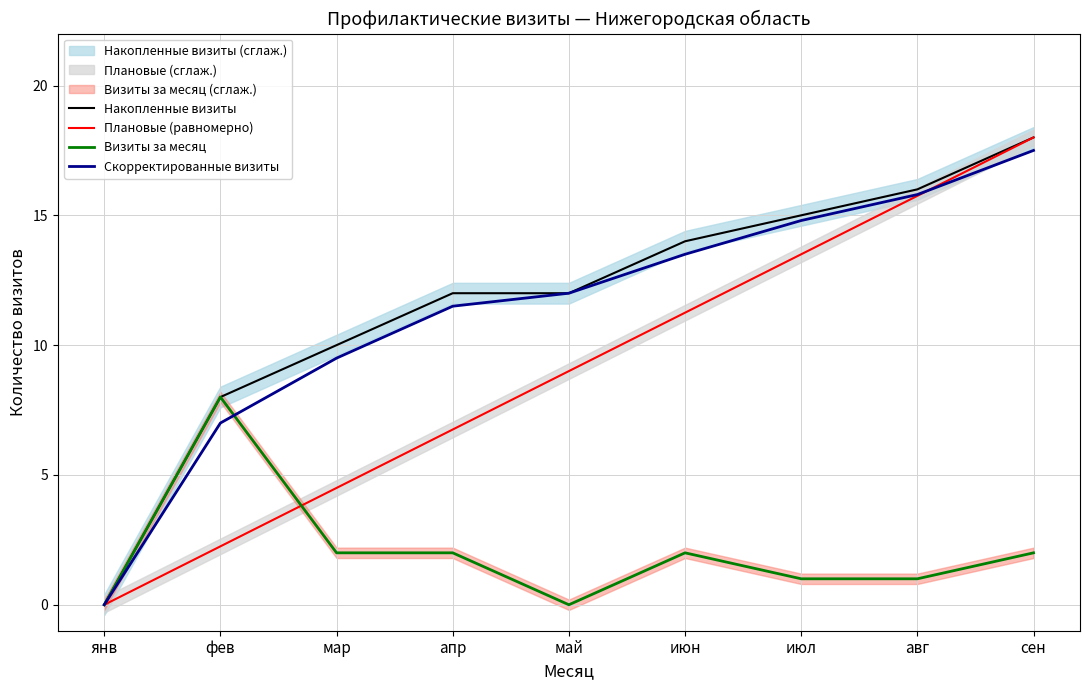

Is the value of Визиты за месяц at мар greater than the value of Плановые (равномерно) at июл?

No